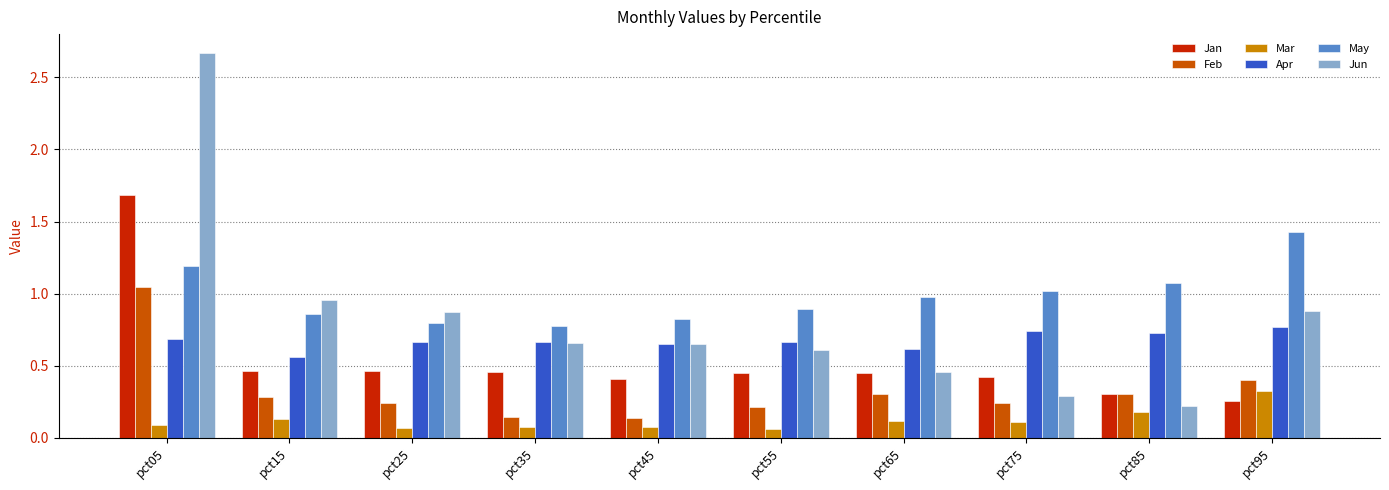

True or false: Mar has a value of 0.3 at pct95.

True